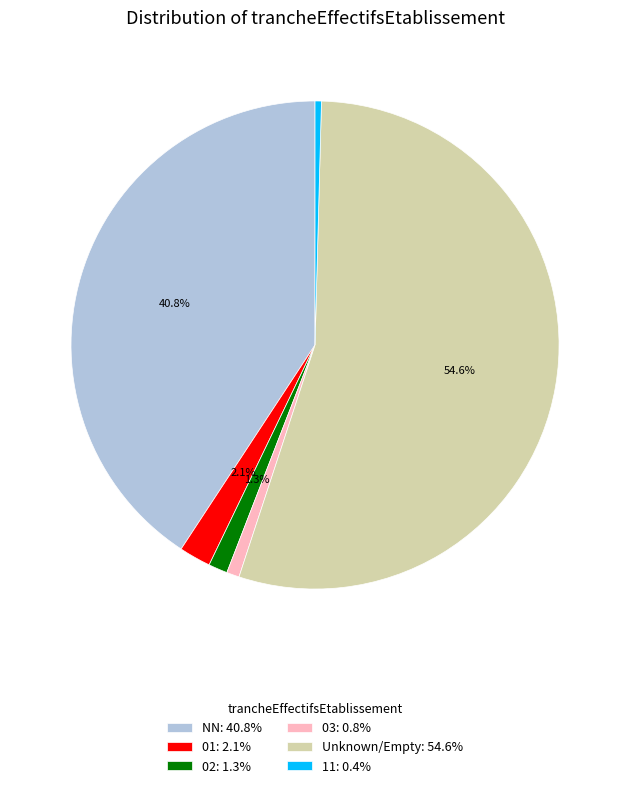

What percentage do Unknown/Empty: 54.6% and 02: 1.3% together represent?

55.9%